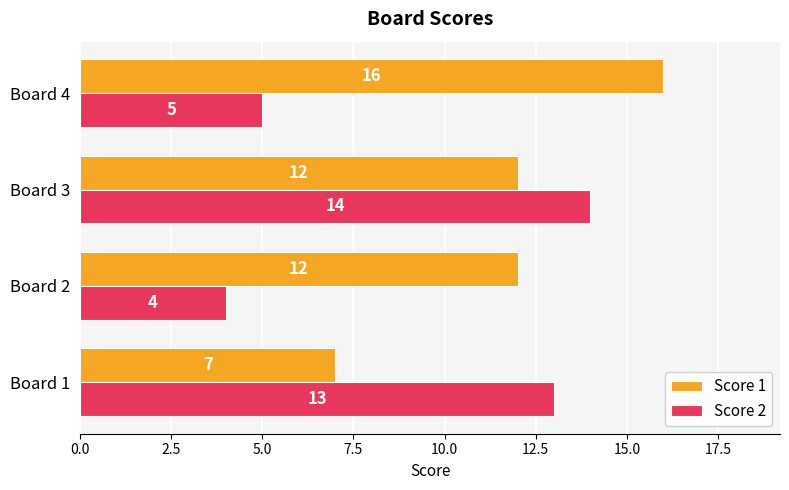

What is the total value across all series at Board 4?

21